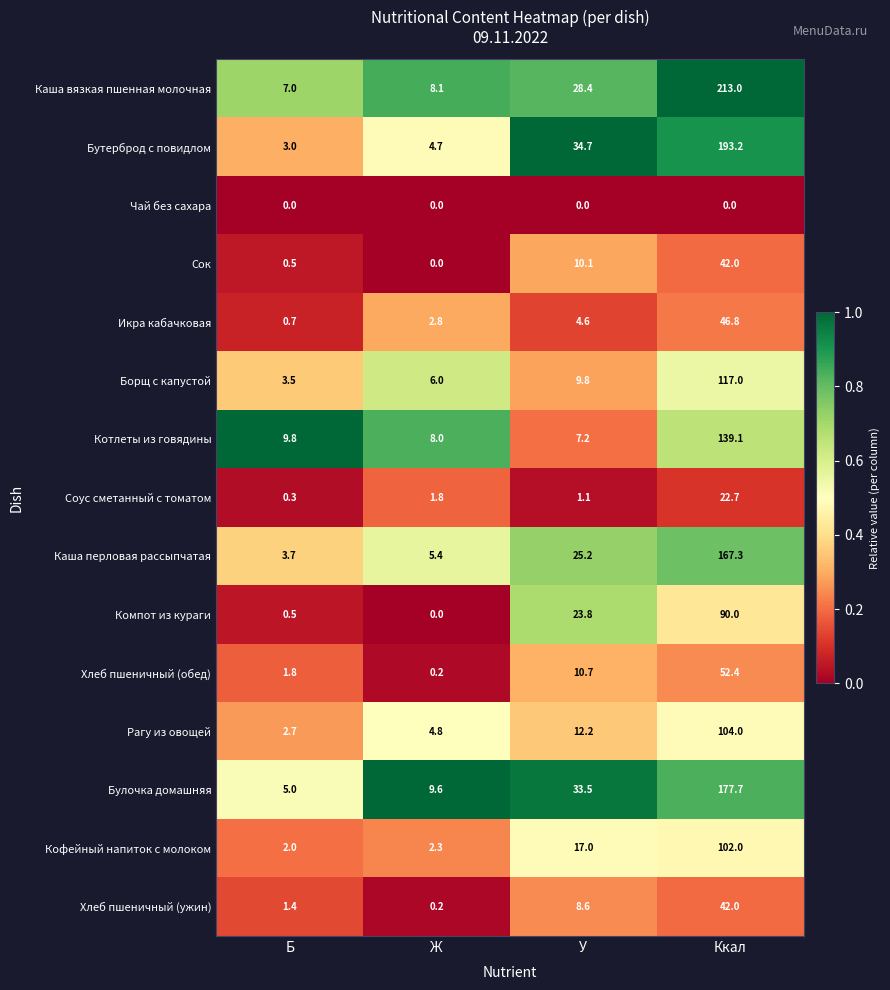

Which series has the largest total across all categories?

Каша вязкая пшенная молочная